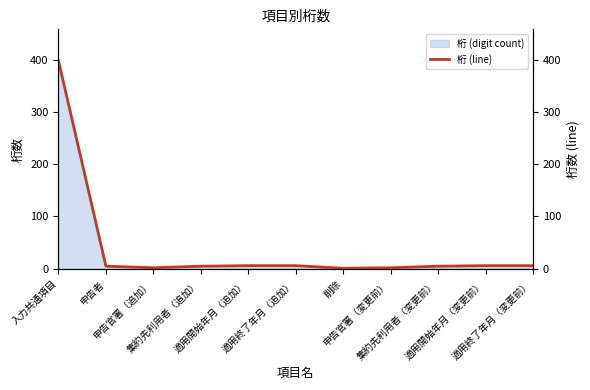

True or false: there are more than 2 points higher than both neighbors.

False